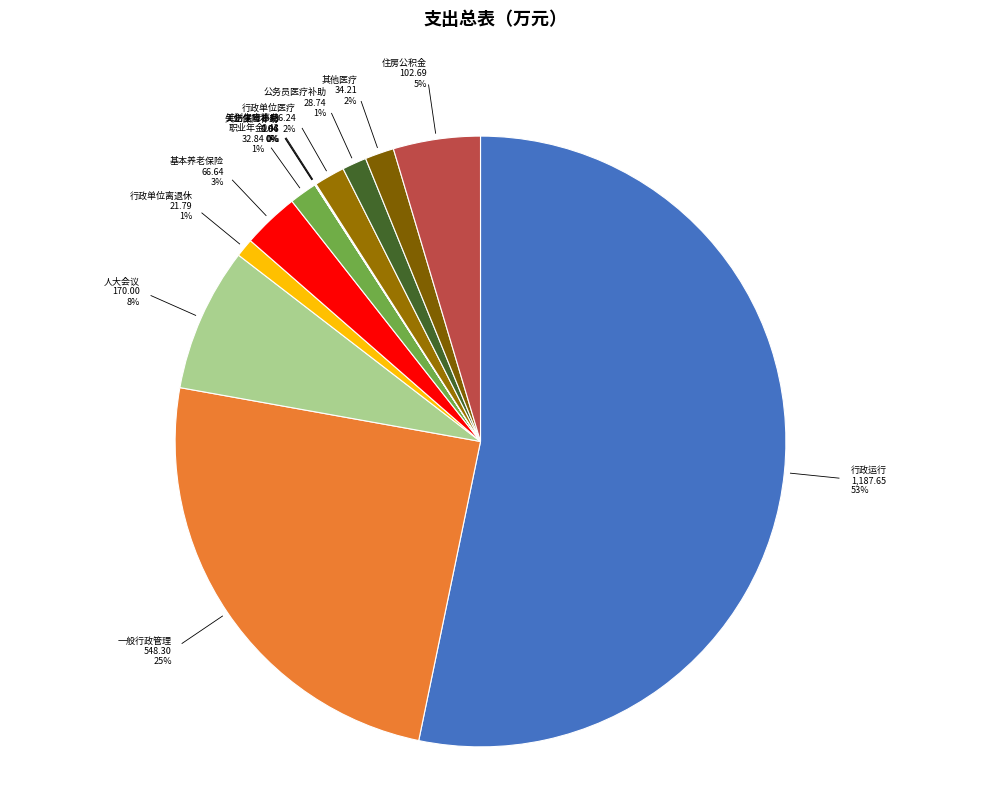

Is there a majority slice in this chart?

Yes